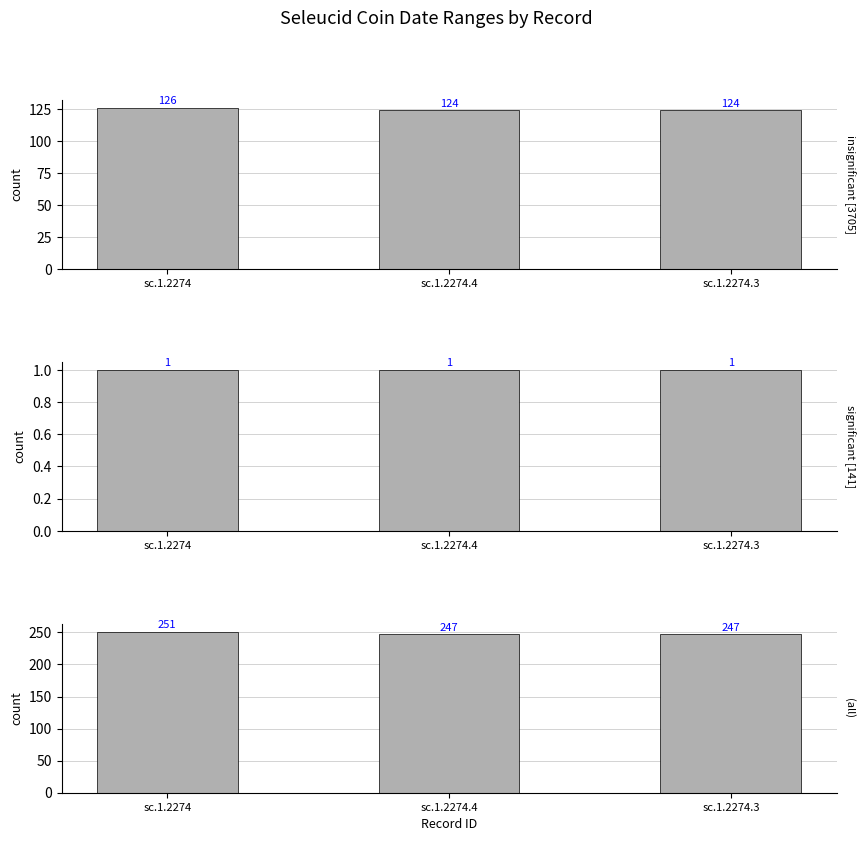

Reading right to left, list all the values displayed in this chart.

sc.1.2274: 124	124	126
sc.1.2274.4: 1	1	1
sc.1.2274.3: 247	247	251